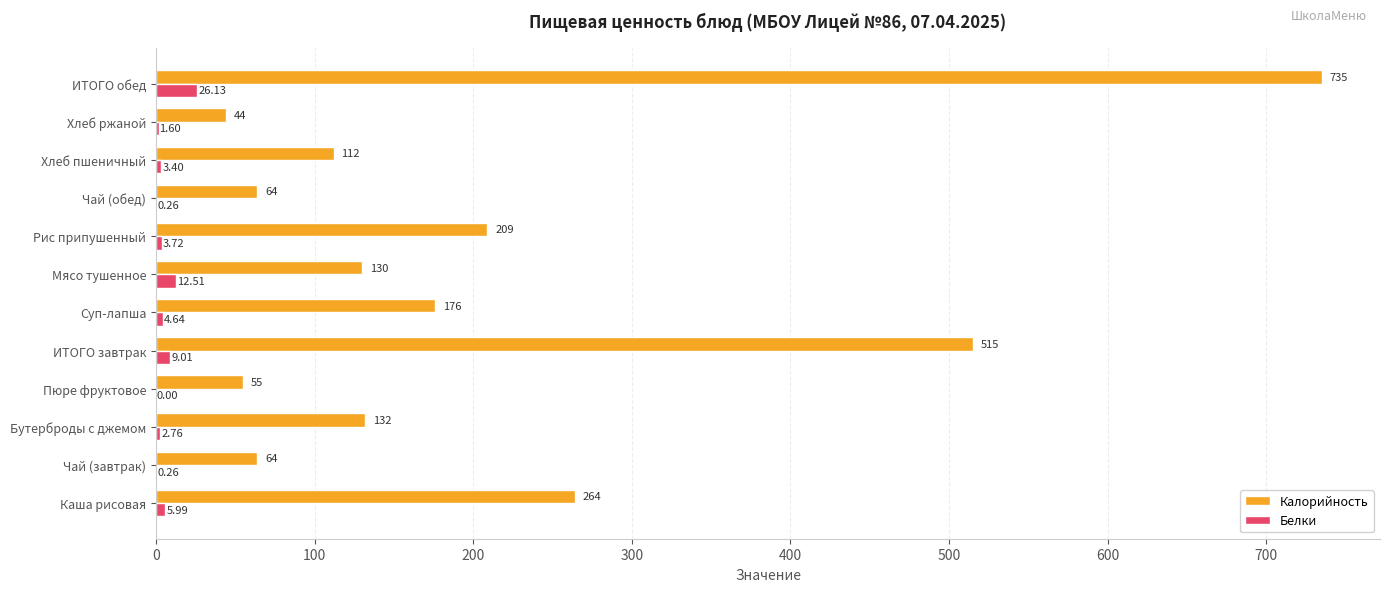

Where is Калорийность nearest to the value 389?

Каша рисовая